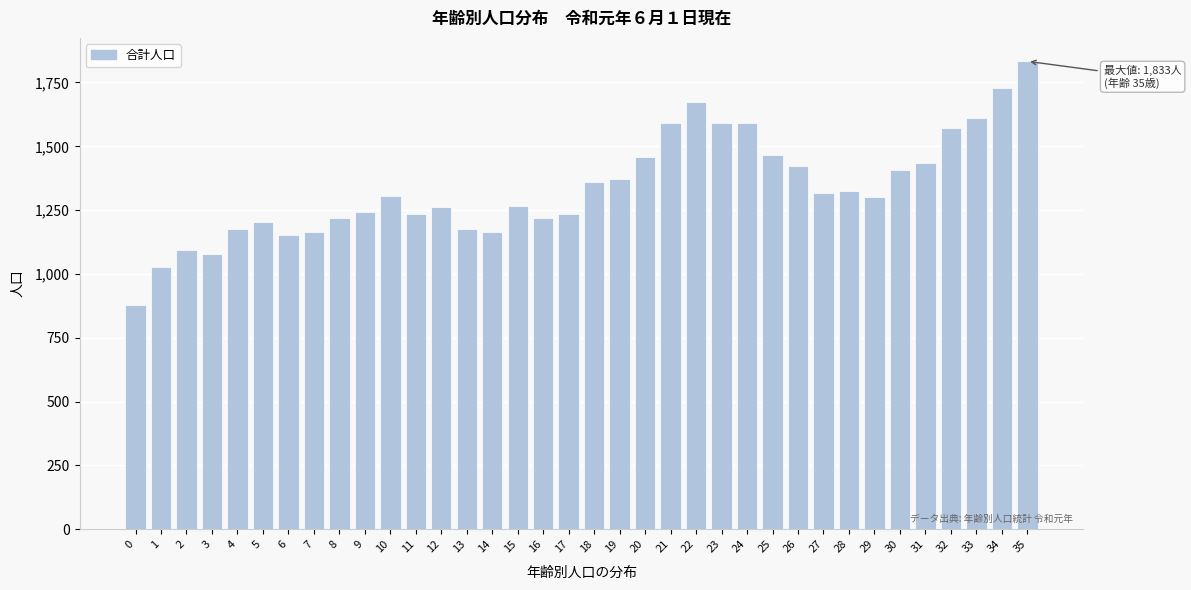

What is the value of the 20th bar from the left?

1372